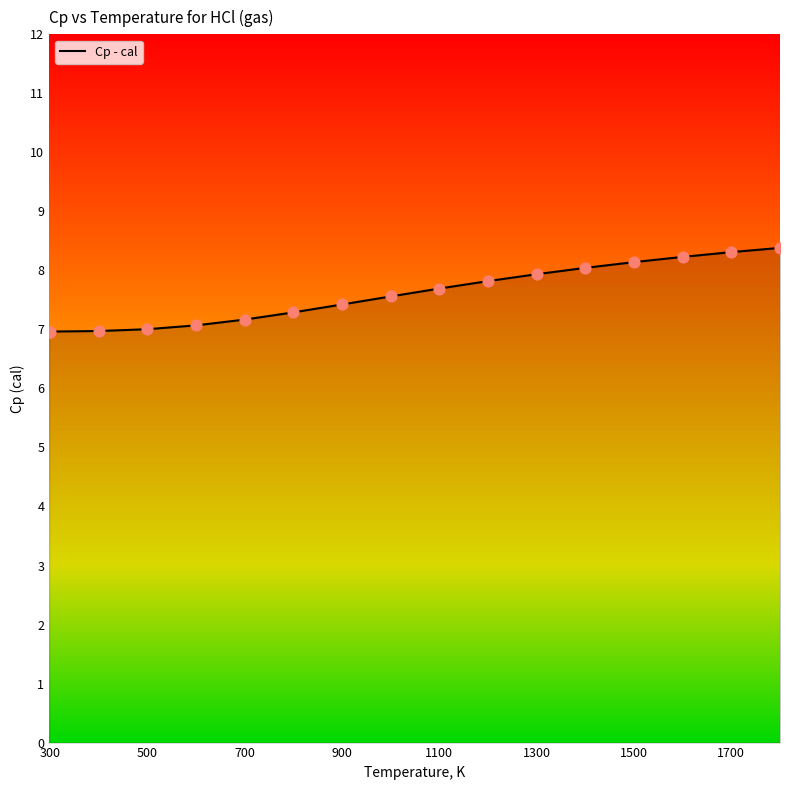

What is the difference between the maximum and minimum values?

1.4